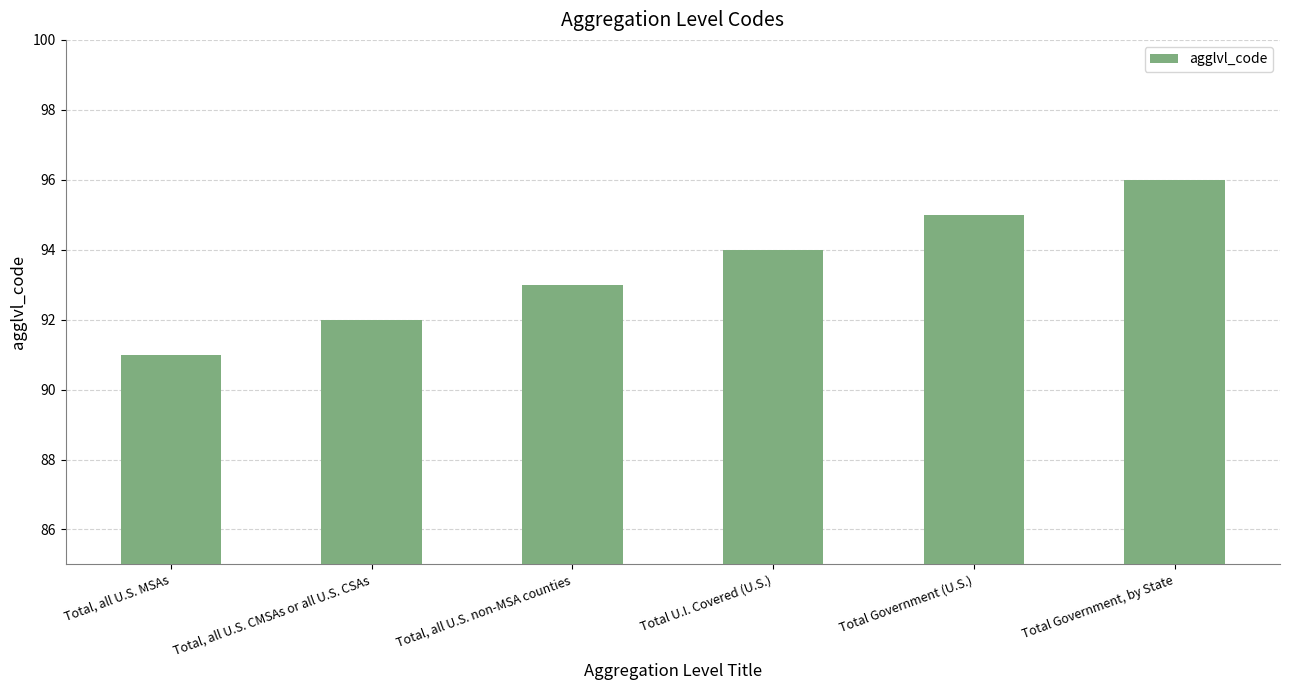

What is the approximate value at Total Government (U.S.)?

95